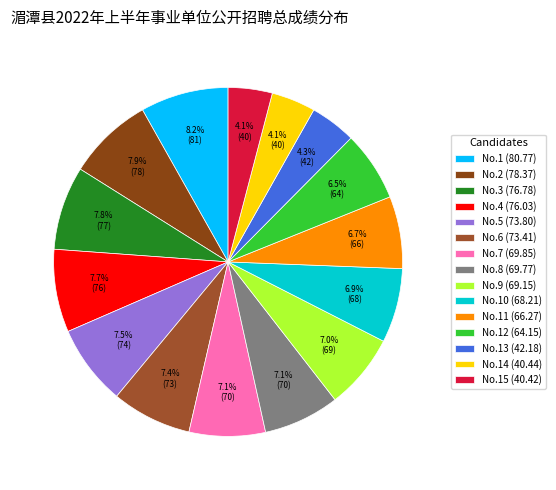

Does any single category account for the majority?

No